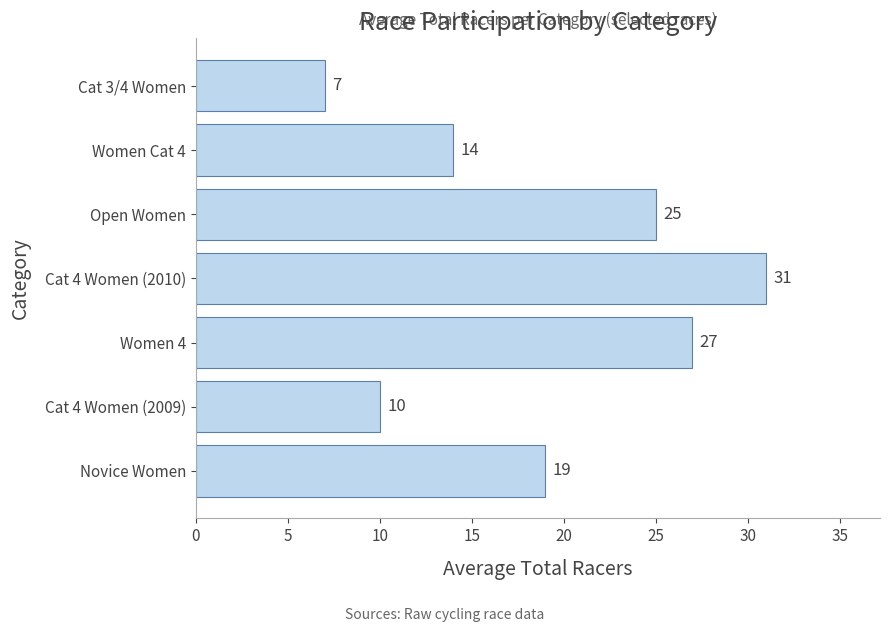

What is the maximum value shown in the chart?

31